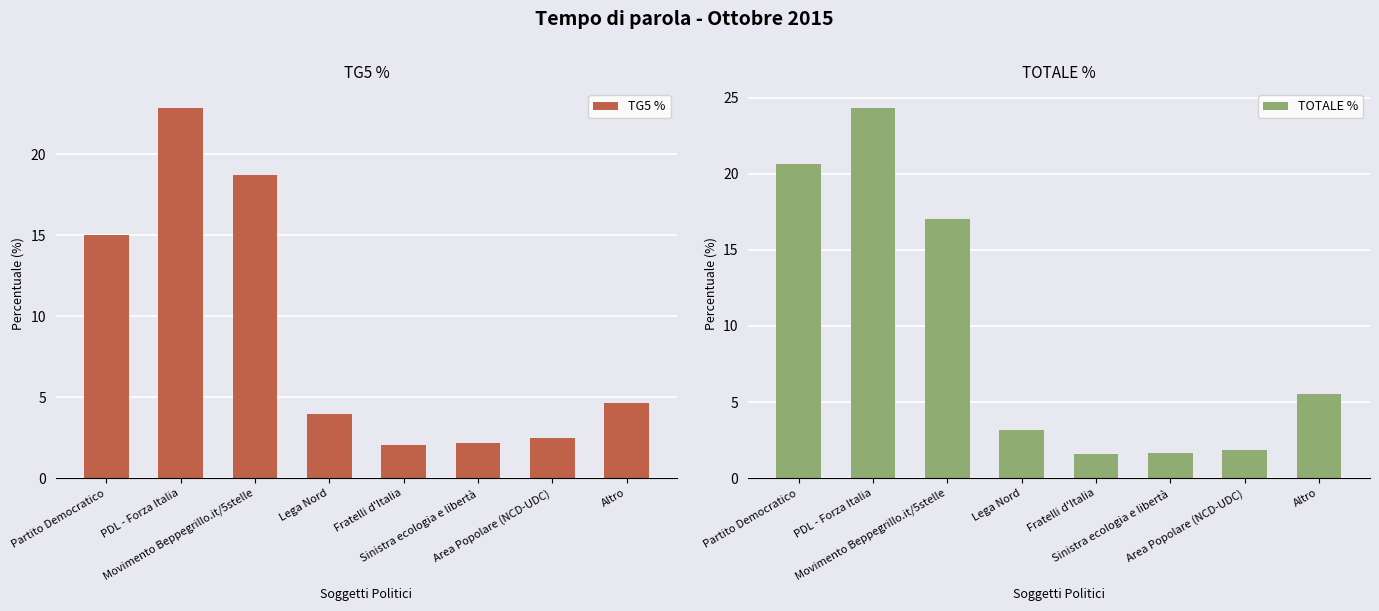

What is the label of the 1st bar from the right?

Altro